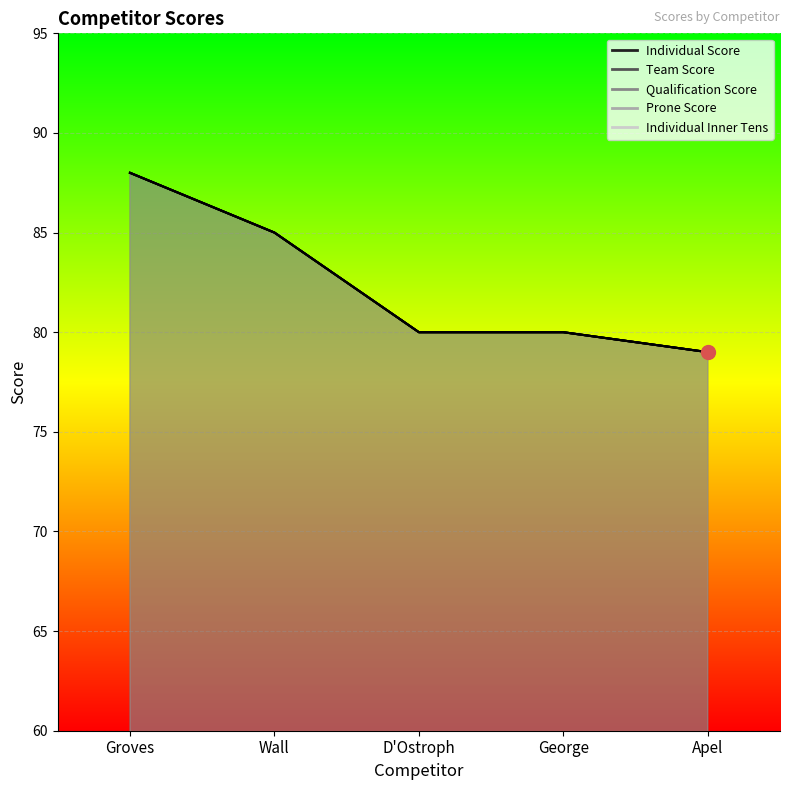

Is it true that Prone Score equals 140 at D'Ostroph?

False